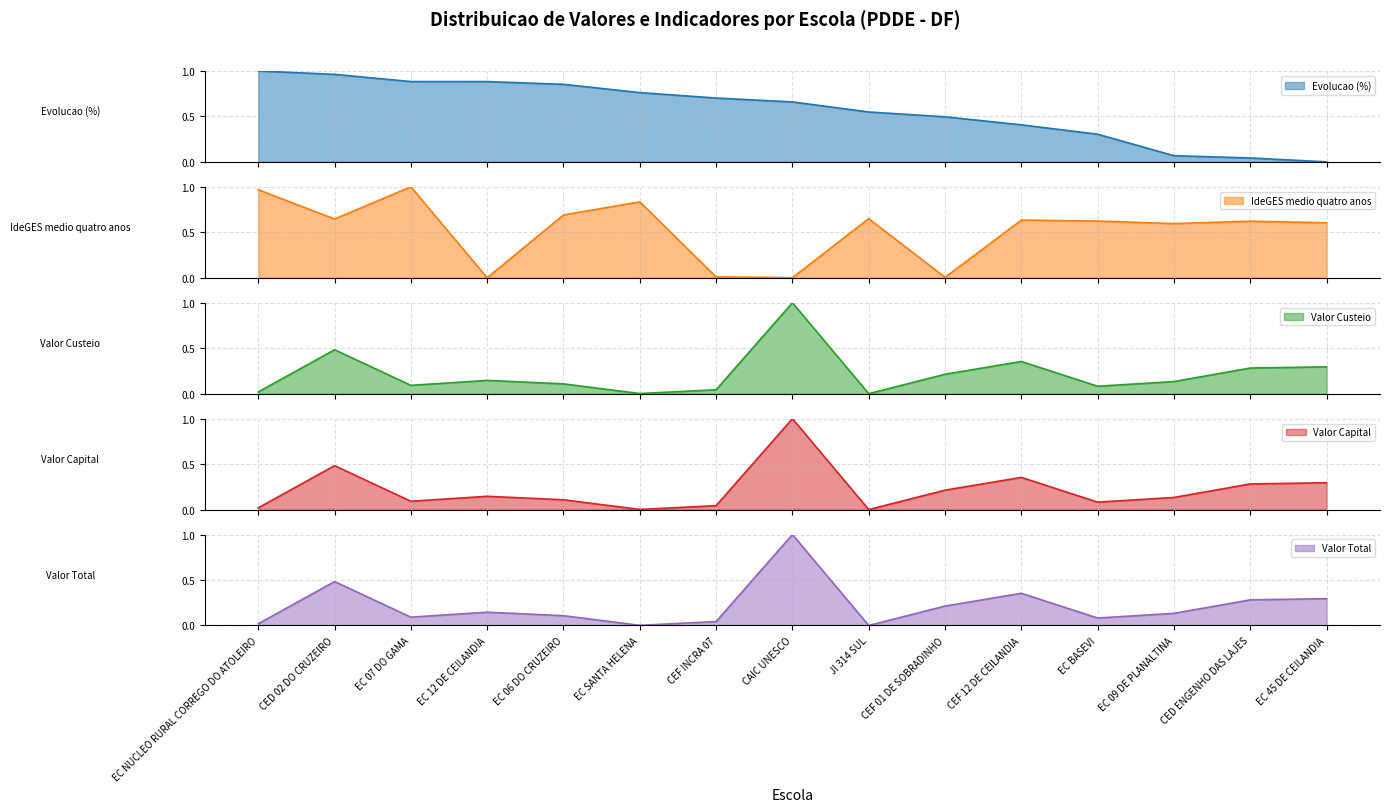

What position from the left is EC BASEVI?

12